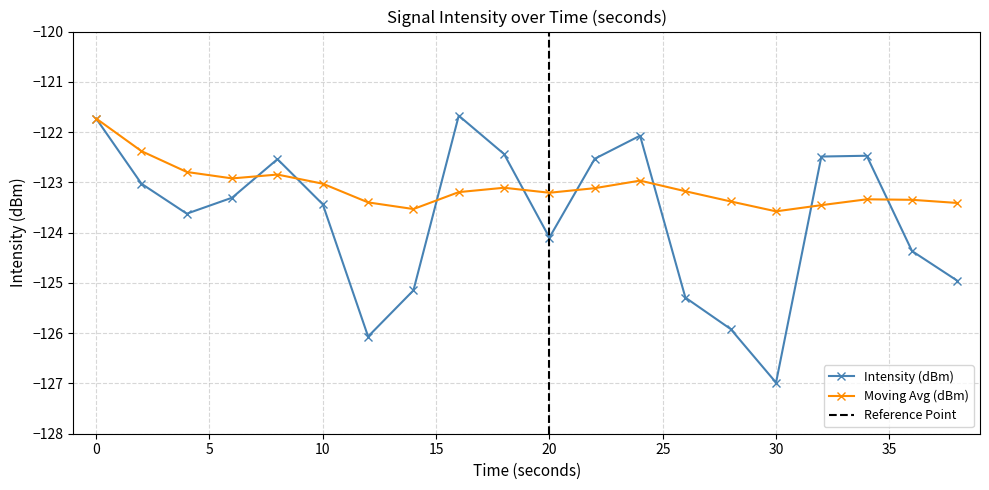

How many data points in Moving Avg (dBm) are above -123?

6